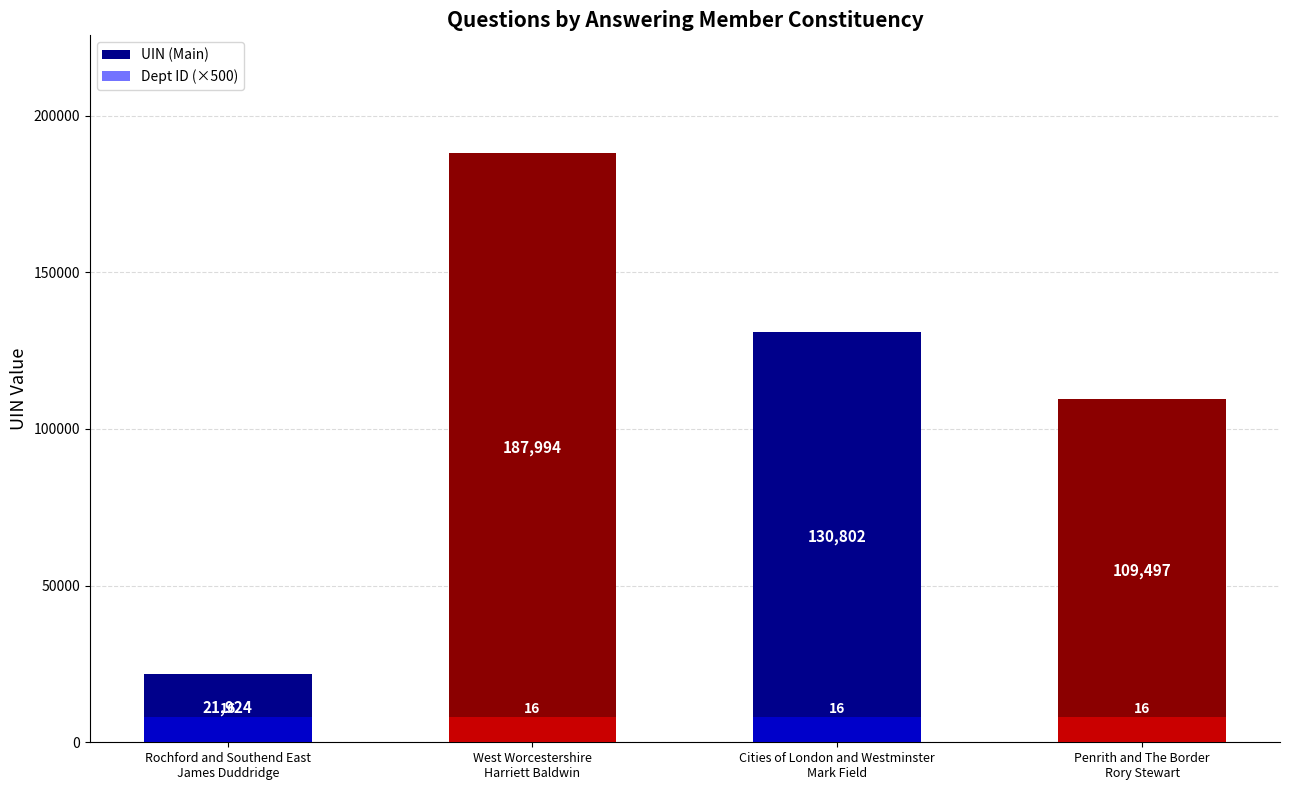

What is the sum of the UIN (Main) values at Penrith and The Border
Rory Stewart and Rochford and Southend East
James Duddridge?

131421